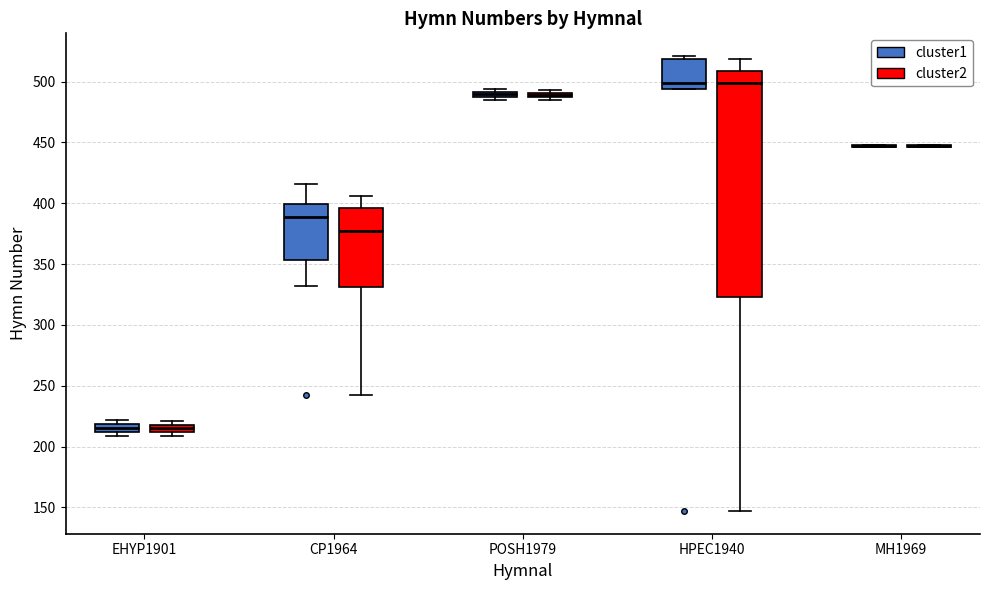

Where is the upper edge of the box for CP1964 (cluster1) on the y-axis? The values are not printed on the chart, so give them approximately, as read against the axis.

400